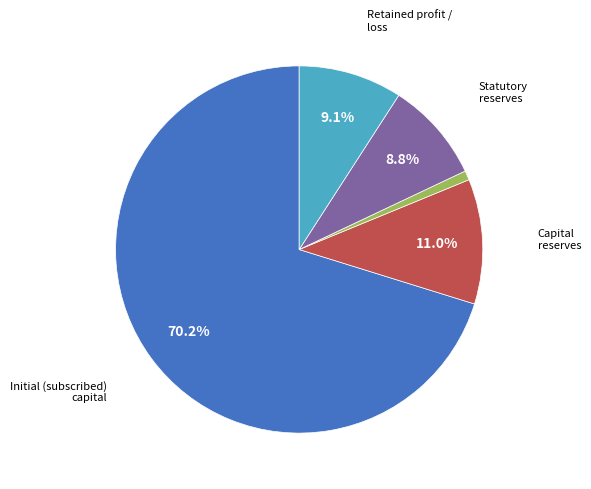

How many segments does this pie chart have?

5